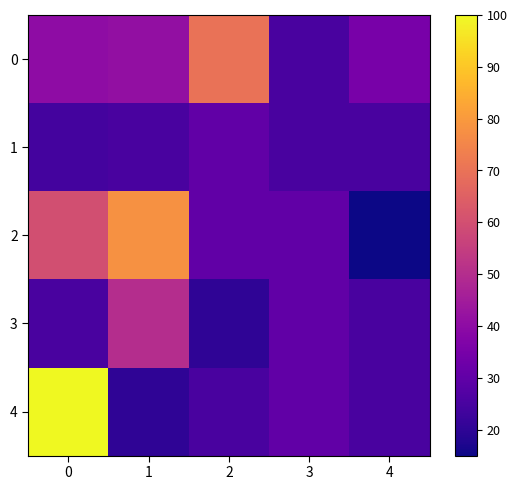

Reading left to right, extract all data points from this chart.

0: 0=40	1=41	2=70	3=25	4=35
1: 0=24	1=25	2=30	3=25	4=25
2: 0=60	1=78	2=30	3=30	4=15
3: 0=25	1=50	2=20	3=30	4=25
4: 0=100	1=20	2=25	3=30	4=25